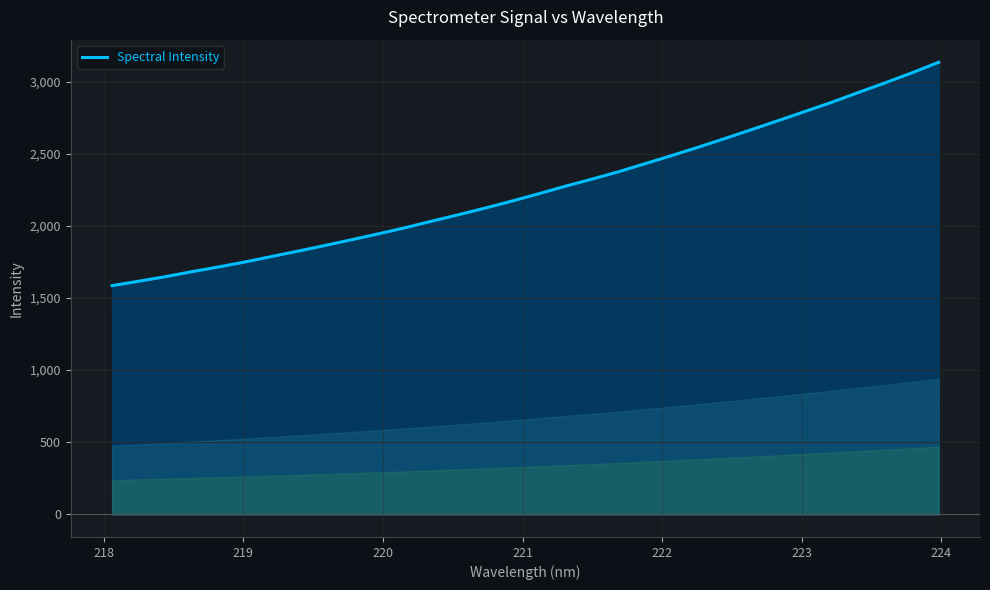

What is the difference between the maximum and minimum values?

1548.1